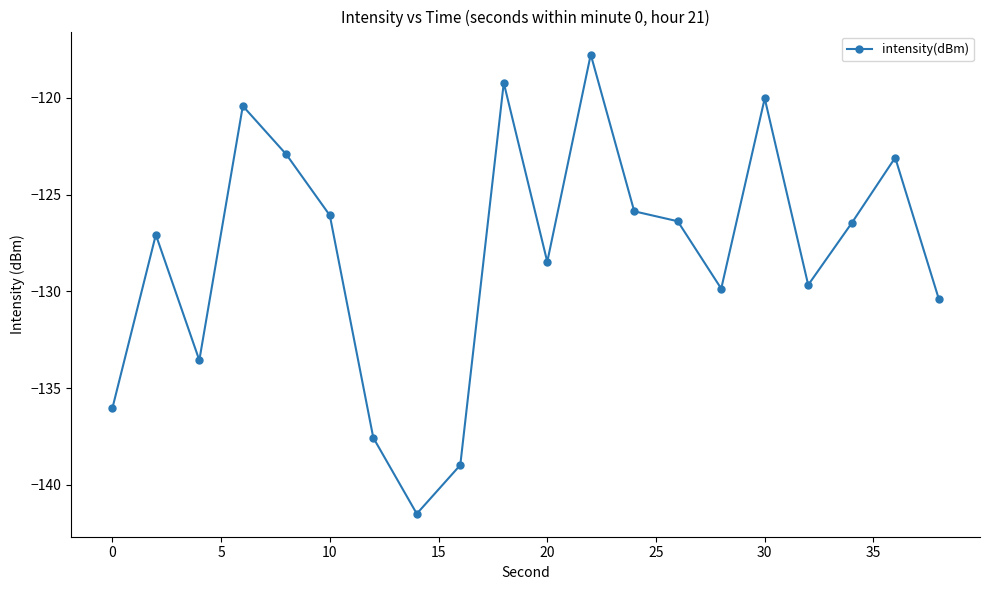

What is the value of the 17th point from the left?

-129.7